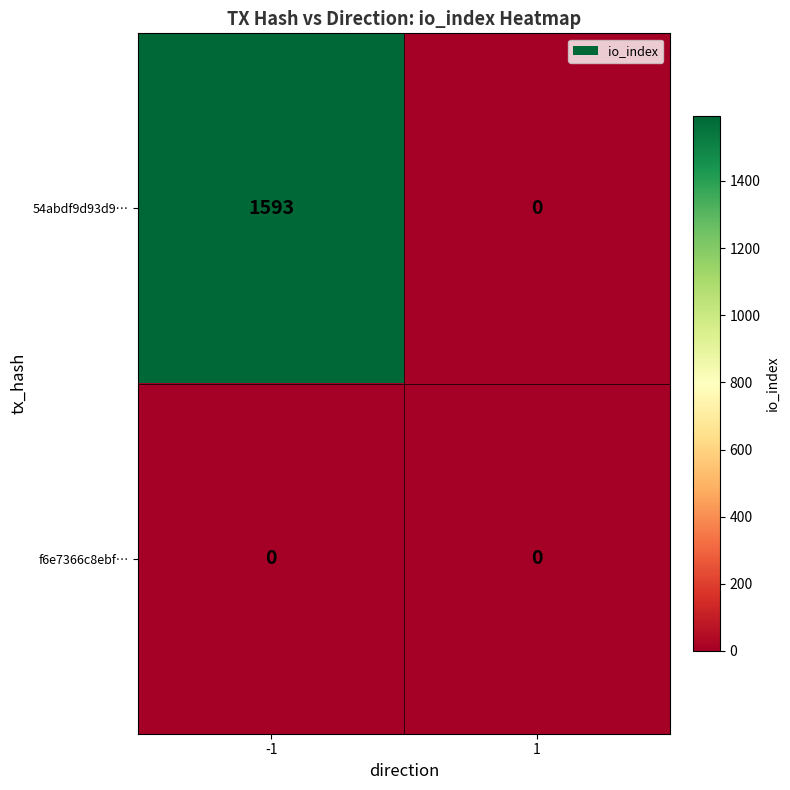

Rank the series at -1 from highest to lowest value.

54abdf9d93d9…, f6e7366c8ebf…